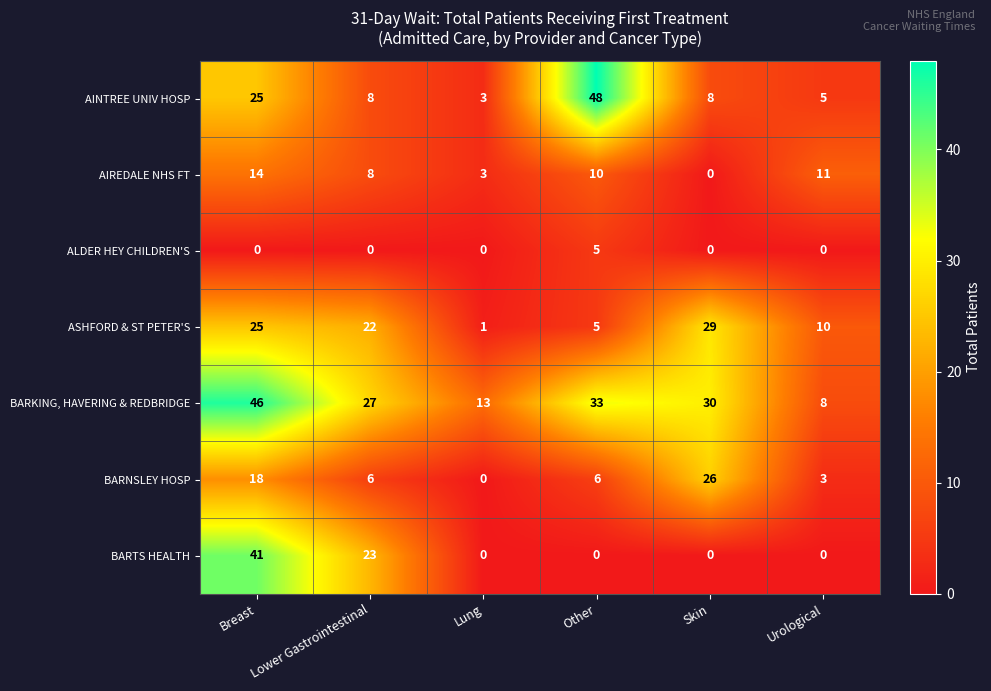

Which series changed the most between Breast and Lung?

BARTS HEALTH